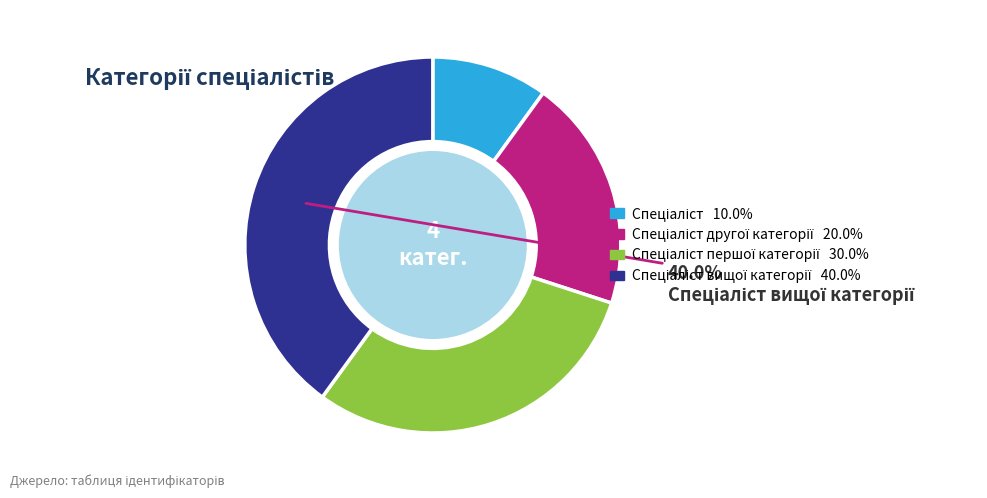

Does any single category account for the majority?

No